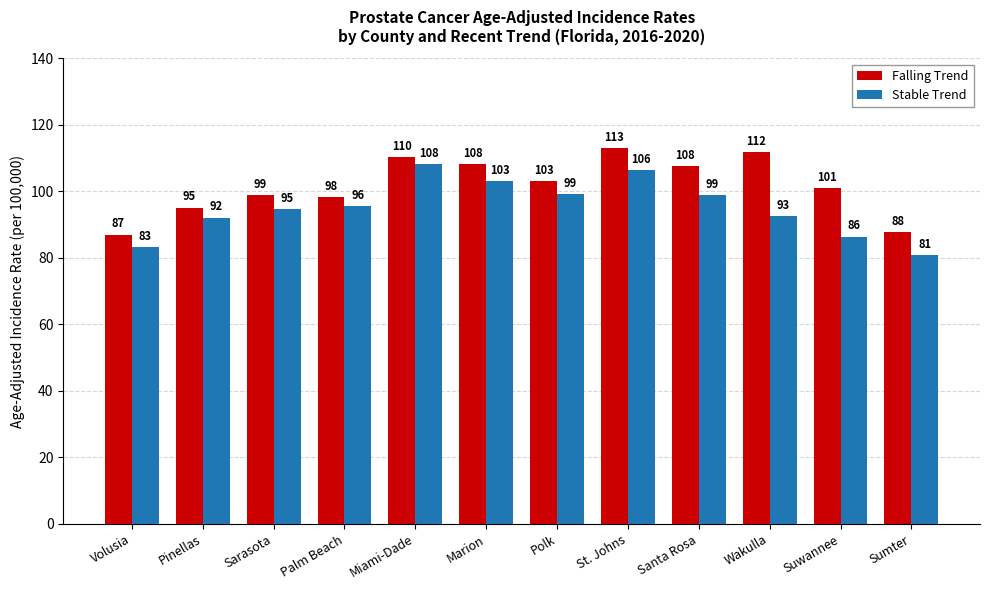

What is the approximate value of Stable Trend at Sarasota?

94.7